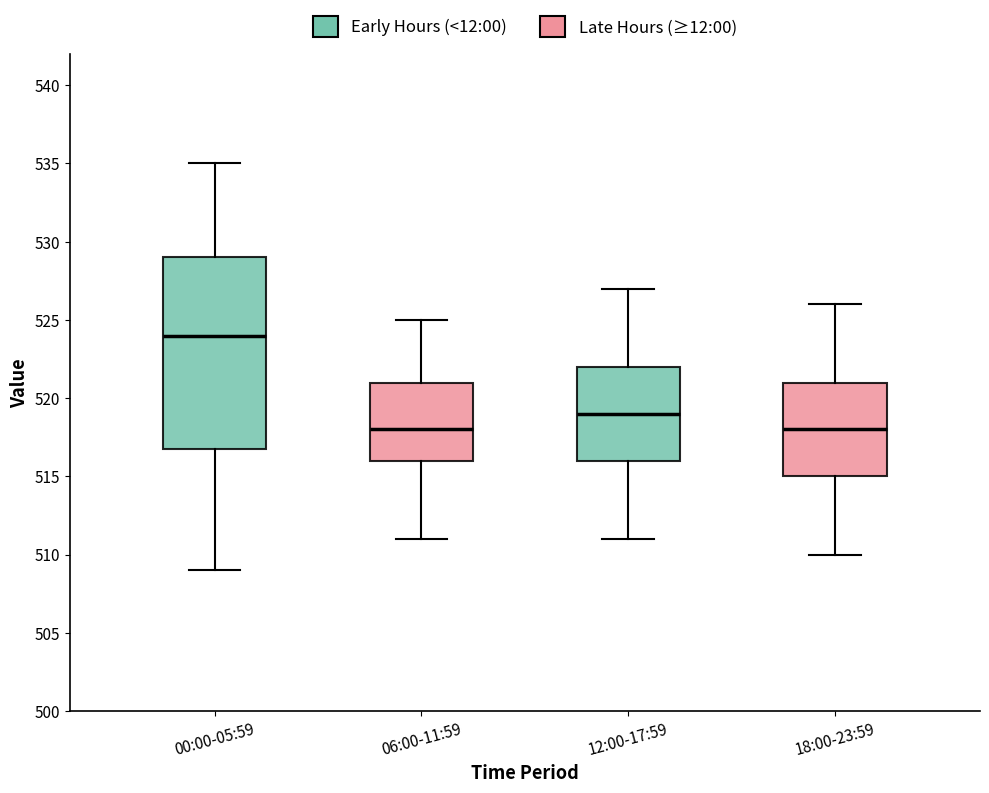

Where is the lower edge of the box for 12:00-17:59 on the y-axis? The values are not printed on the chart, so give them approximately, as read against the axis.

516